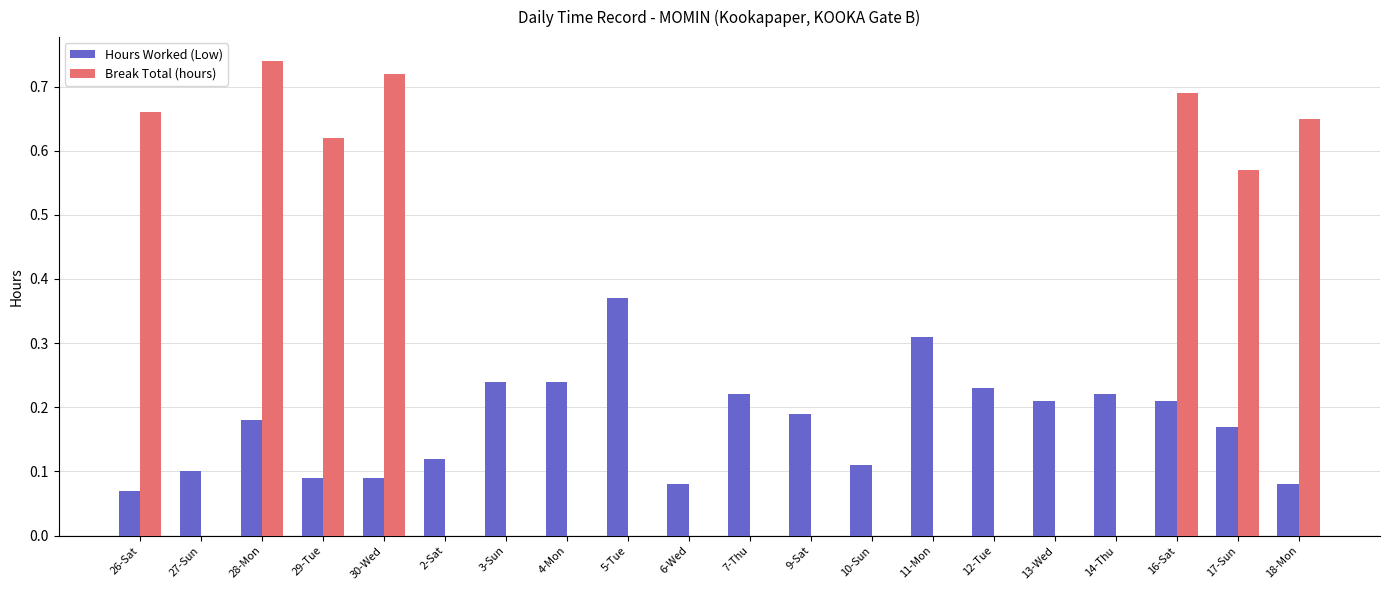

True or false: Hours Worked (Low) has a value of 0.1 at 18-Mon.

True